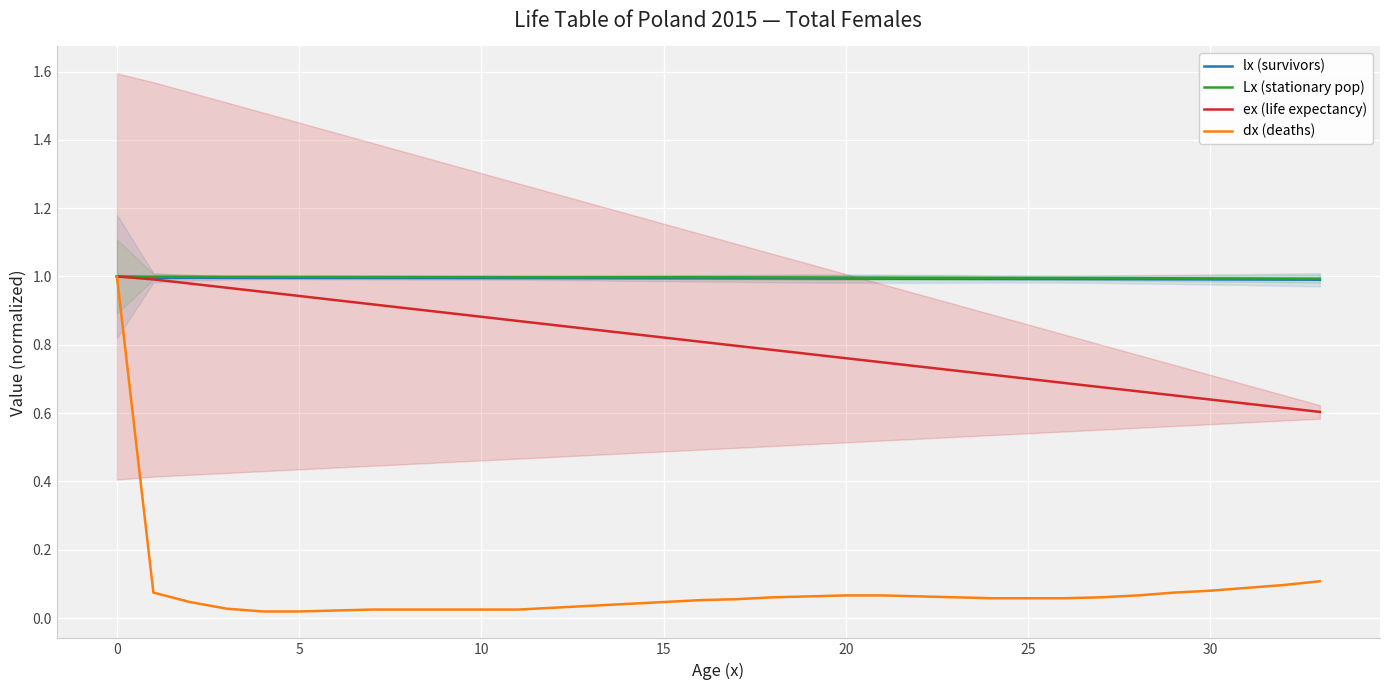

The lx (survivors) series shows 0.2 at 12. True or false?

False